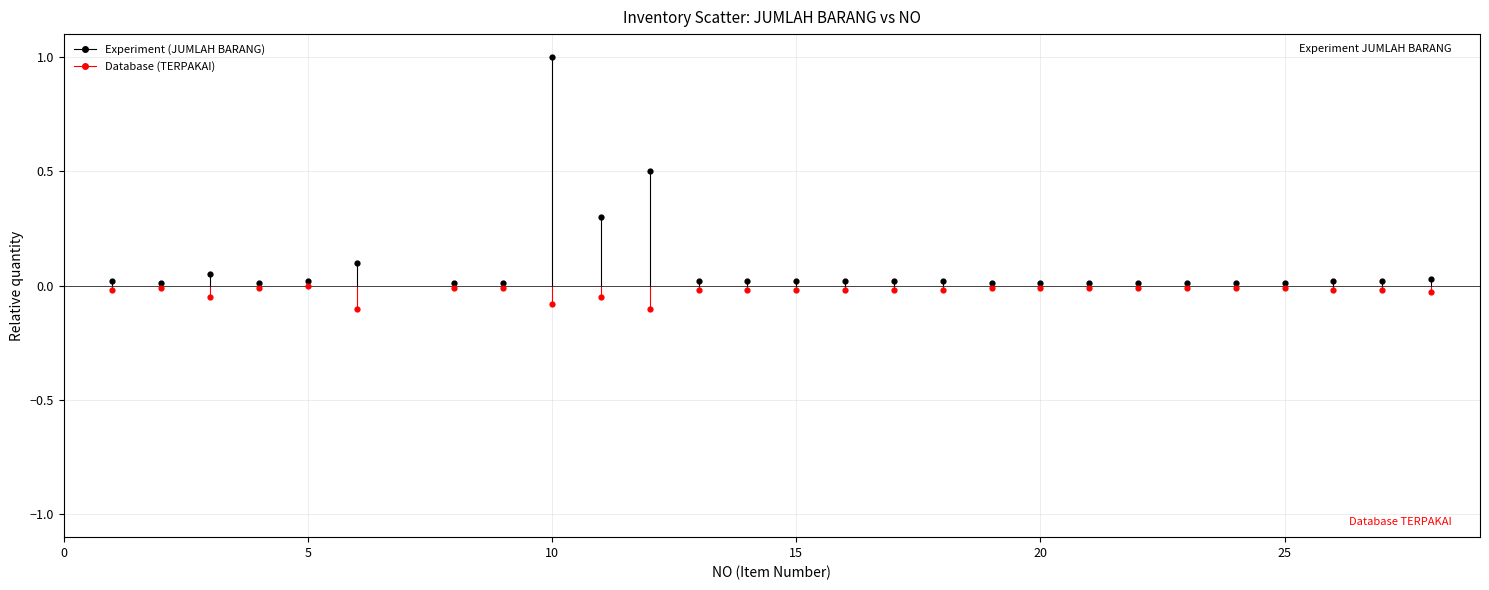

Which series has the widest spread of Y values?

Experiment (JUMLAH BARANG)